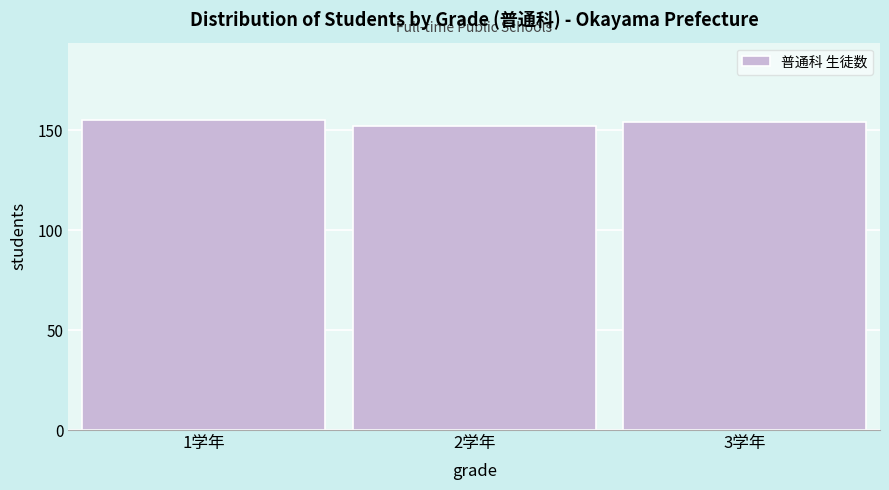

Reading left to right, transcribe all the data shown in this chart.

155	152	154